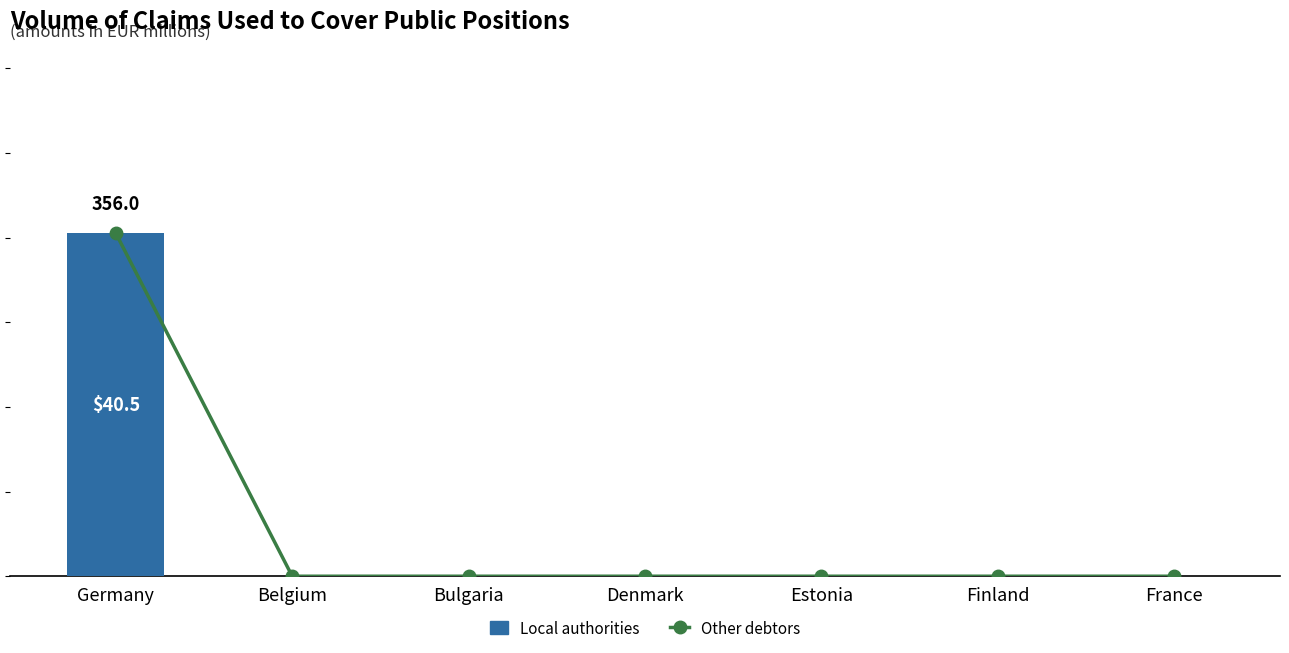

The Other debtors series shows 131.4 at Belgium. True or false?

False